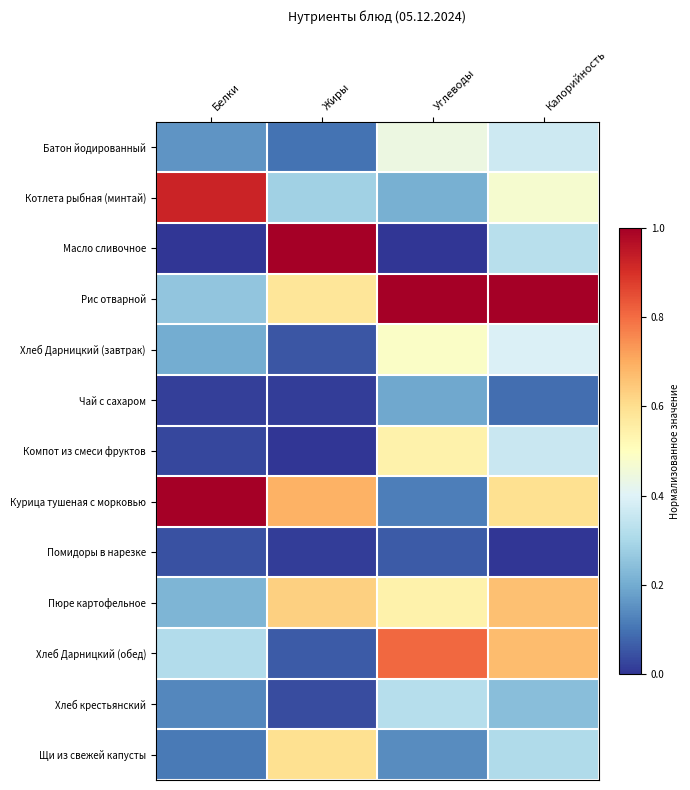

Reading left to right, what are all the values shown in this chart?

Батон йодированный: Белки=0.2	Жиры=0.1	Углеводы=0.4	Калорийность=0.4
Котлета рыбная (минтай): Белки=0.9	Жиры=0.3	Углеводы=0.2	Калорийность=0.5
Масло сливочное: Белки=0.0	Жиры=1.0	Углеводы=0.0	Калорийность=0.3
Рис отварной: Белки=0.3	Жиры=0.6	Углеводы=1.0	Калорийность=1.0
Хлеб Дарницкий (завтрак): Белки=0.2	Жиры=0.1	Углеводы=0.5	Калорийность=0.4
Чай с сахаром: Белки=0.0	Жиры=0.0	Углеводы=0.2	Калорийность=0.1
Компот из смеси фруктов: Белки=0.0	Жиры=0.0	Углеводы=0.5	Калорийность=0.4
Курица тушеная с морковью: Белки=1.0	Жиры=0.7	Углеводы=0.1	Калорийность=0.6
Помидоры в нарезке: Белки=0.0	Жиры=0.0	Углеводы=0.1	Калорийность=0.0
Пюре картофельное: Белки=0.2	Жиры=0.6	Углеводы=0.5	Калорийность=0.7
Хлеб Дарницкий (обед): Белки=0.3	Жиры=0.1	Углеводы=0.8	Калорийность=0.7
Хлеб крестьянский: Белки=0.1	Жиры=0.0	Углеводы=0.3	Калорийность=0.2
Щи из свежей капусты: Белки=0.1	Жиры=0.6	Углеводы=0.1	Калорийность=0.3